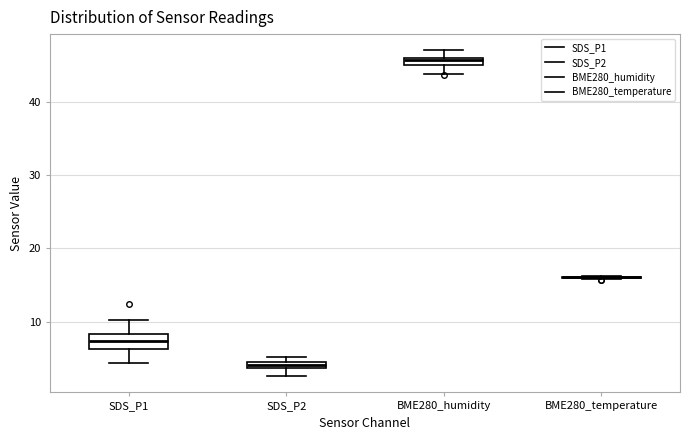

Comparing the boxes themselves (not the whiskers), which one is the tallest?

SDS_P1